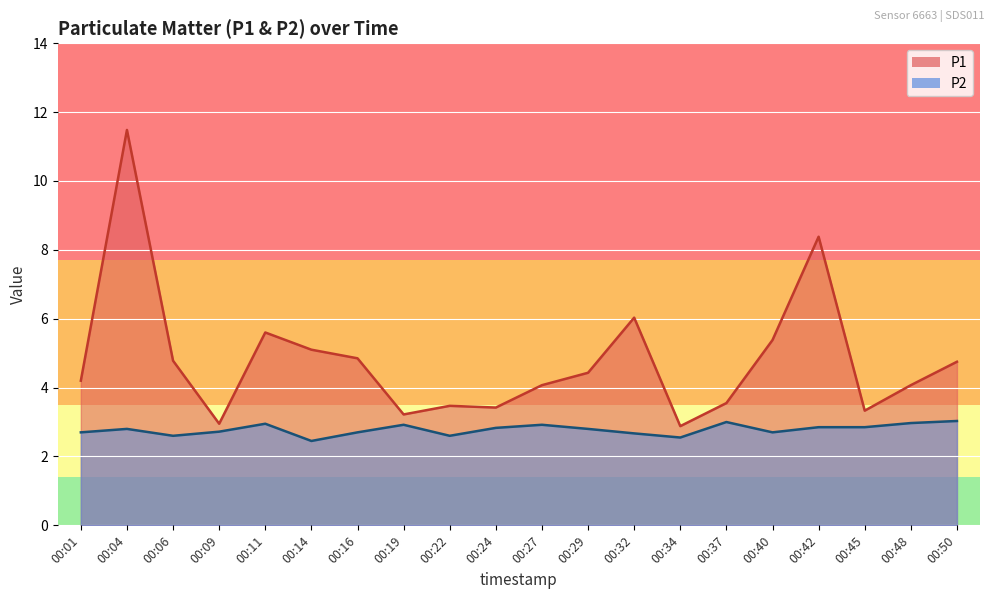

Which series has the widest spread of values?

P1